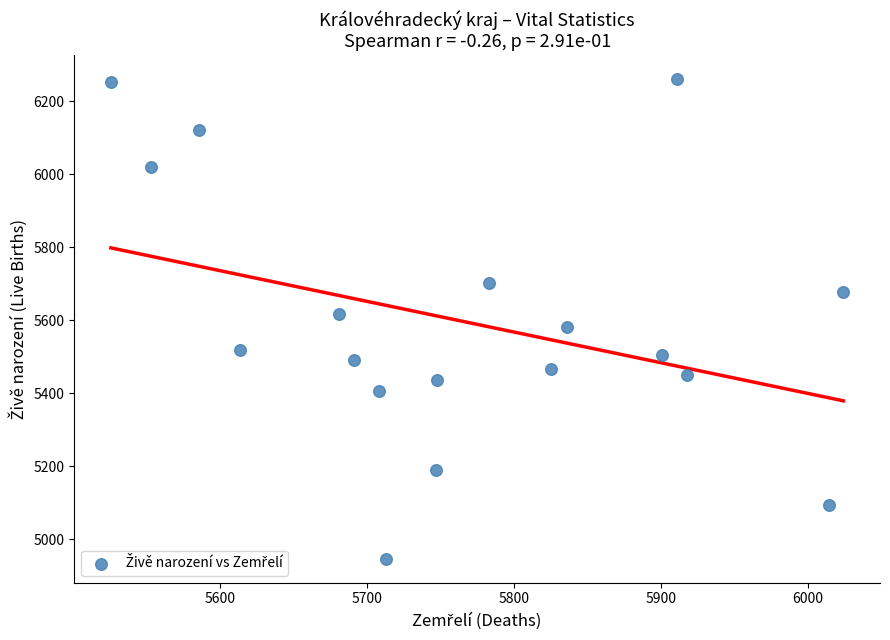

What is the range of X values (max minus min)?

498